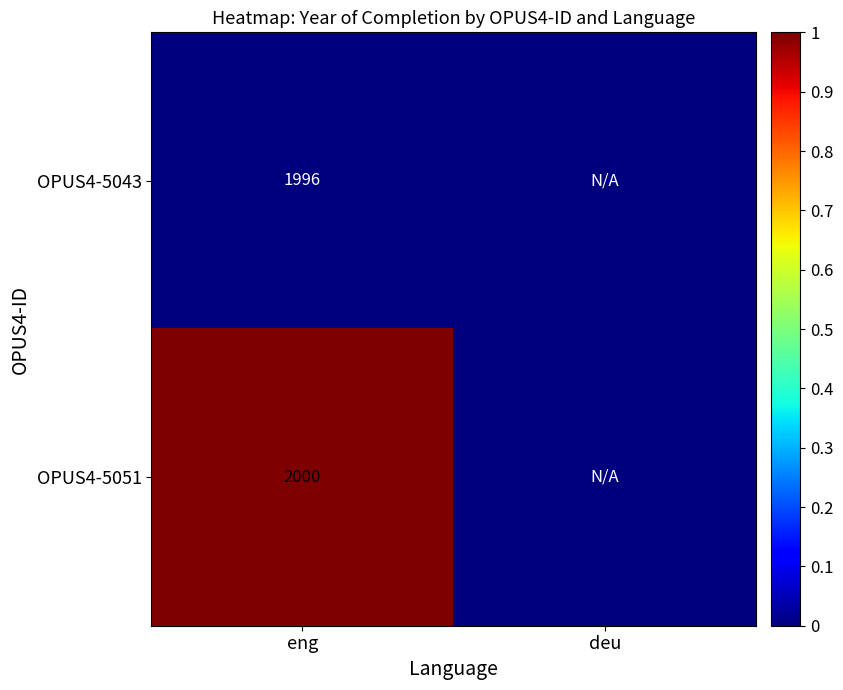

What is the total value across all series at eng?

3996